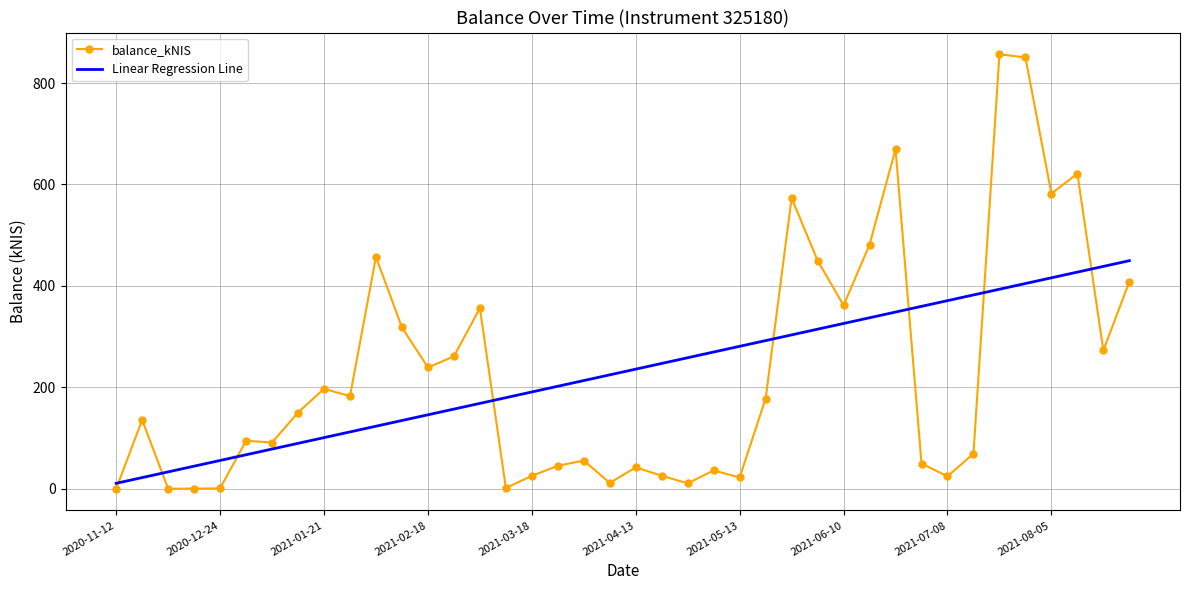

In balance_kNIS, how many points are higher than both neighbors (excluding endpoints)?

12